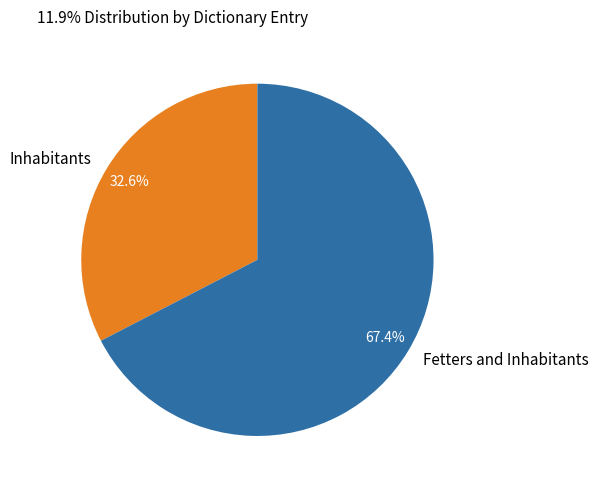

What percentage is the Fetters and Inhabitants slice, to the nearest percent?

67%